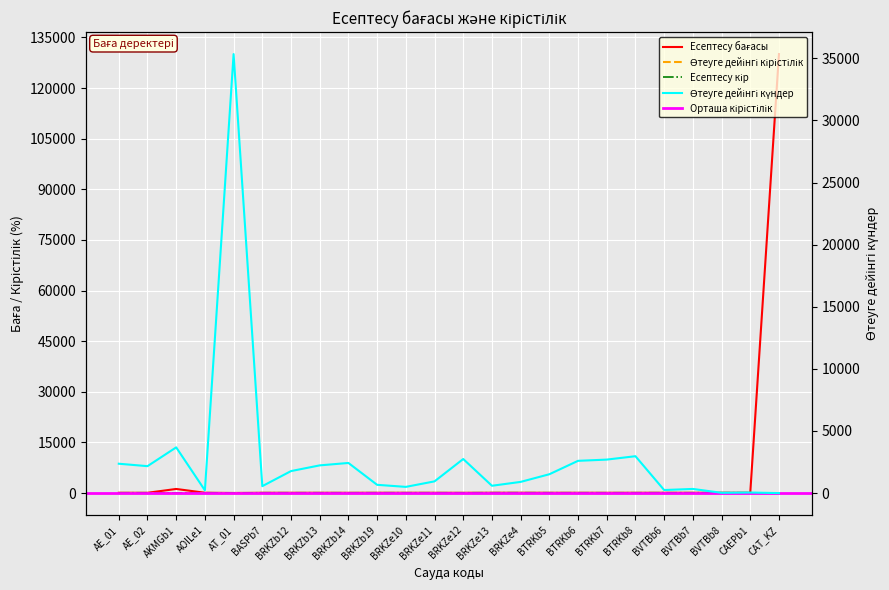

The Өтеуге дейінгі күндер series shows 2744.0 at BRKZe12. True or false?

True